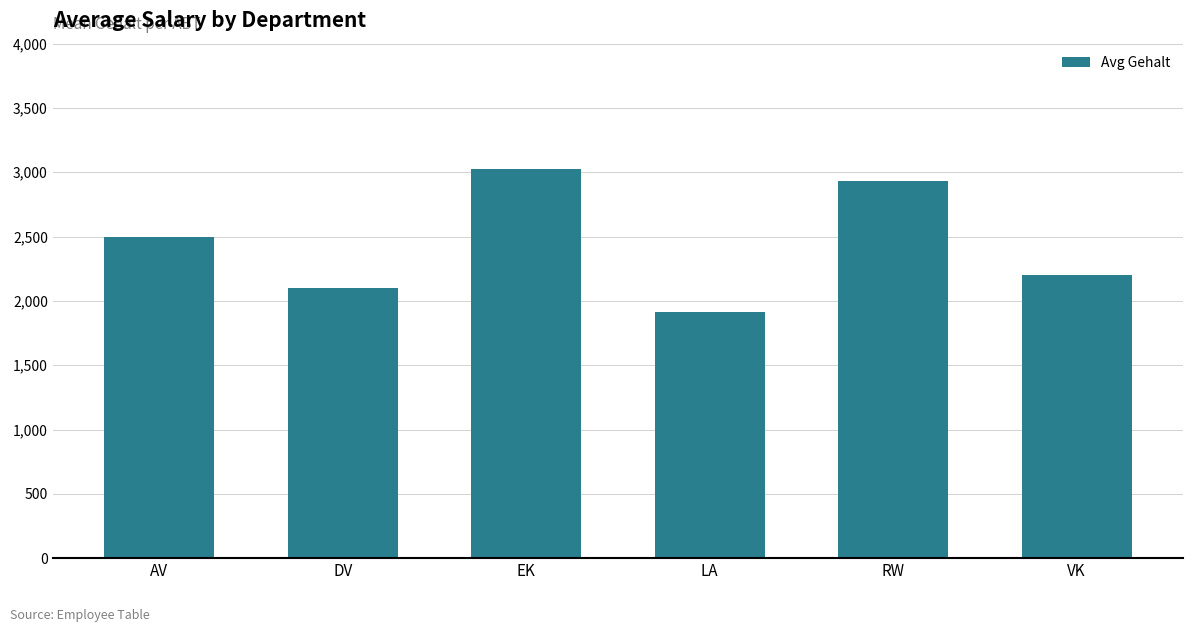

What is the difference between the values at RW and DV?

834.0